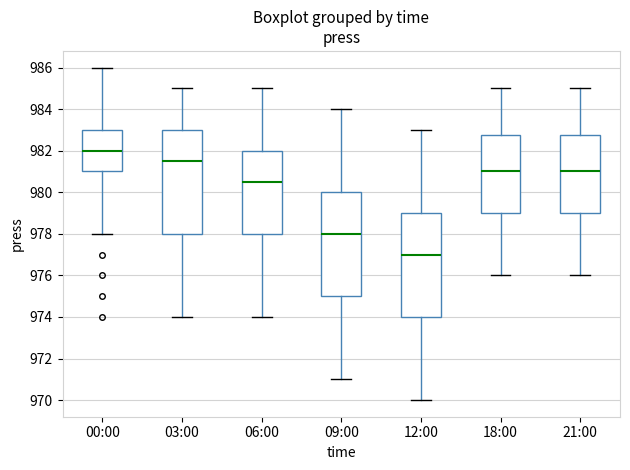

Which box has the lowest median line?

12:00